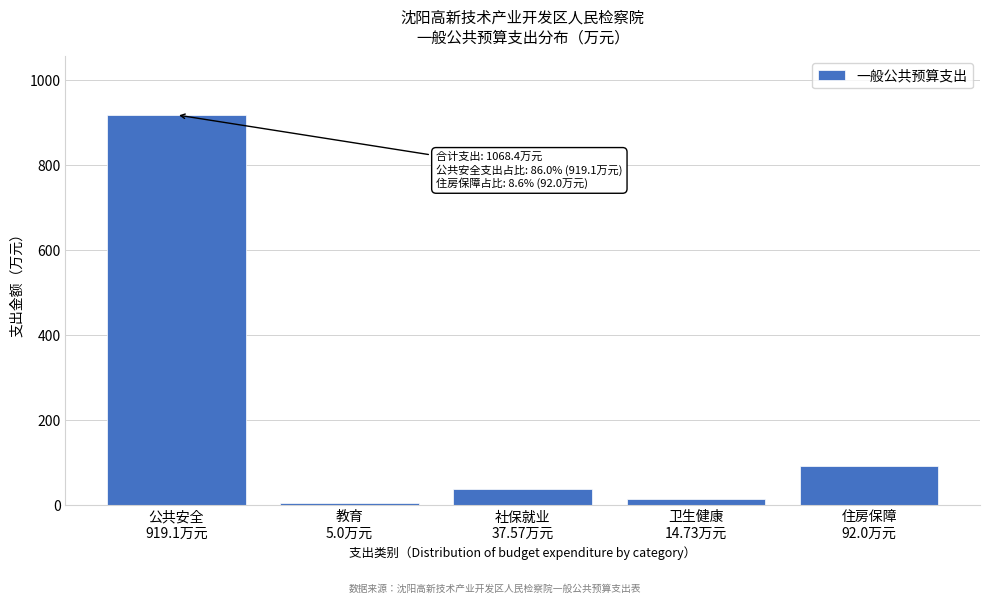

Reading right to left, list all the values displayed in this chart.

92.0	14.7	37.6	5.0	919.1